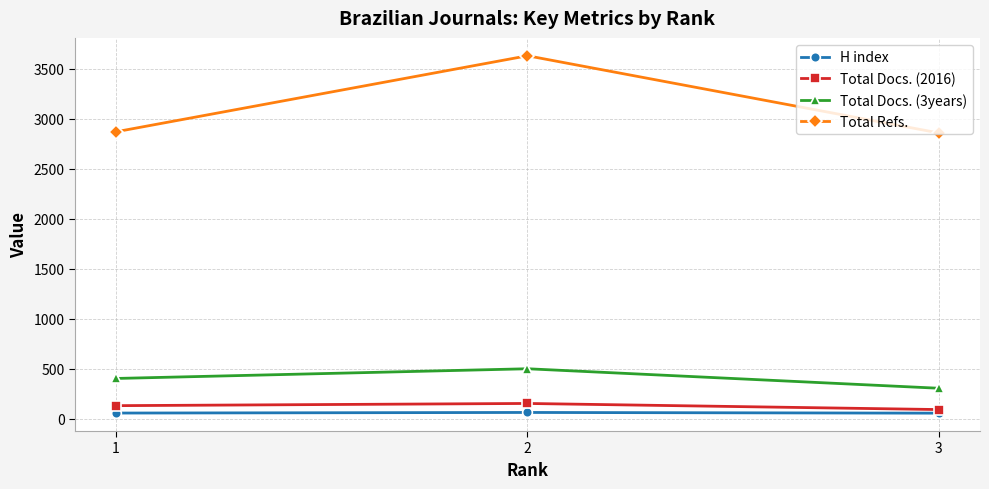

What is the maximum value for Total Refs.?

3630